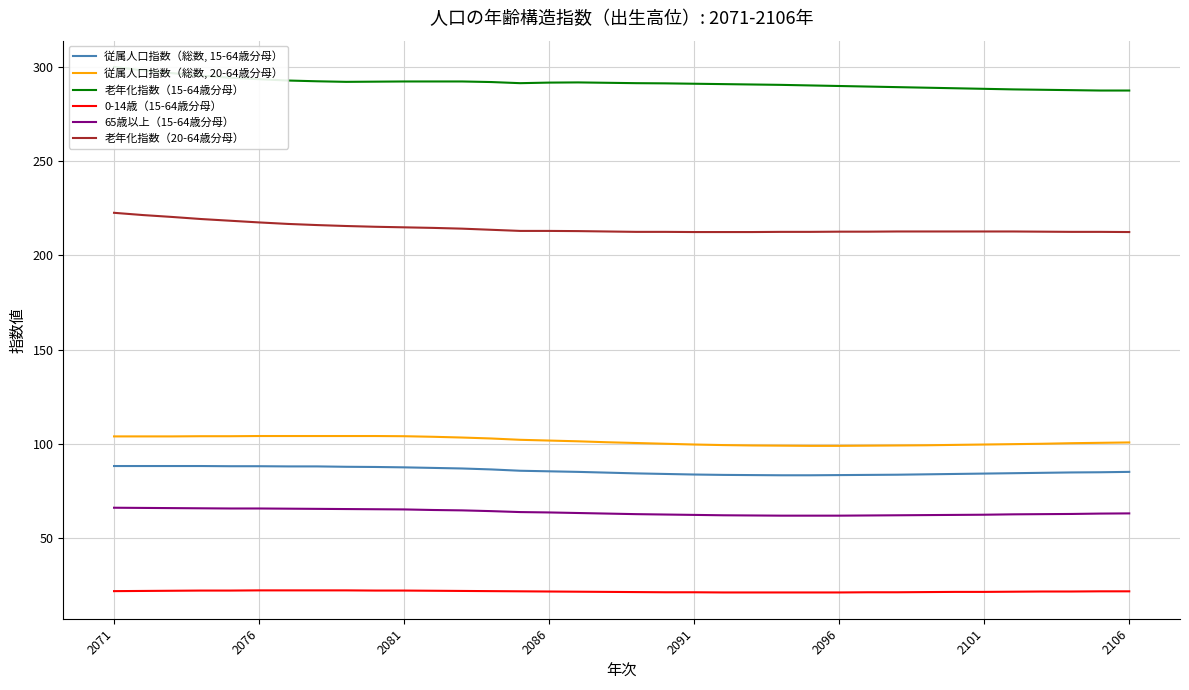

Is this an area chart (filled region under the line)?

No